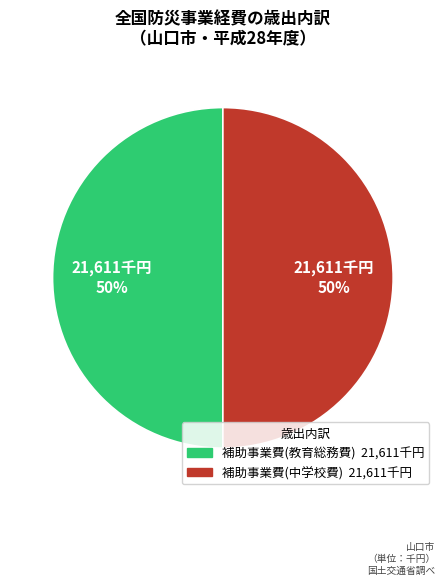

To the nearest percent, what is the average slice percentage?

50%